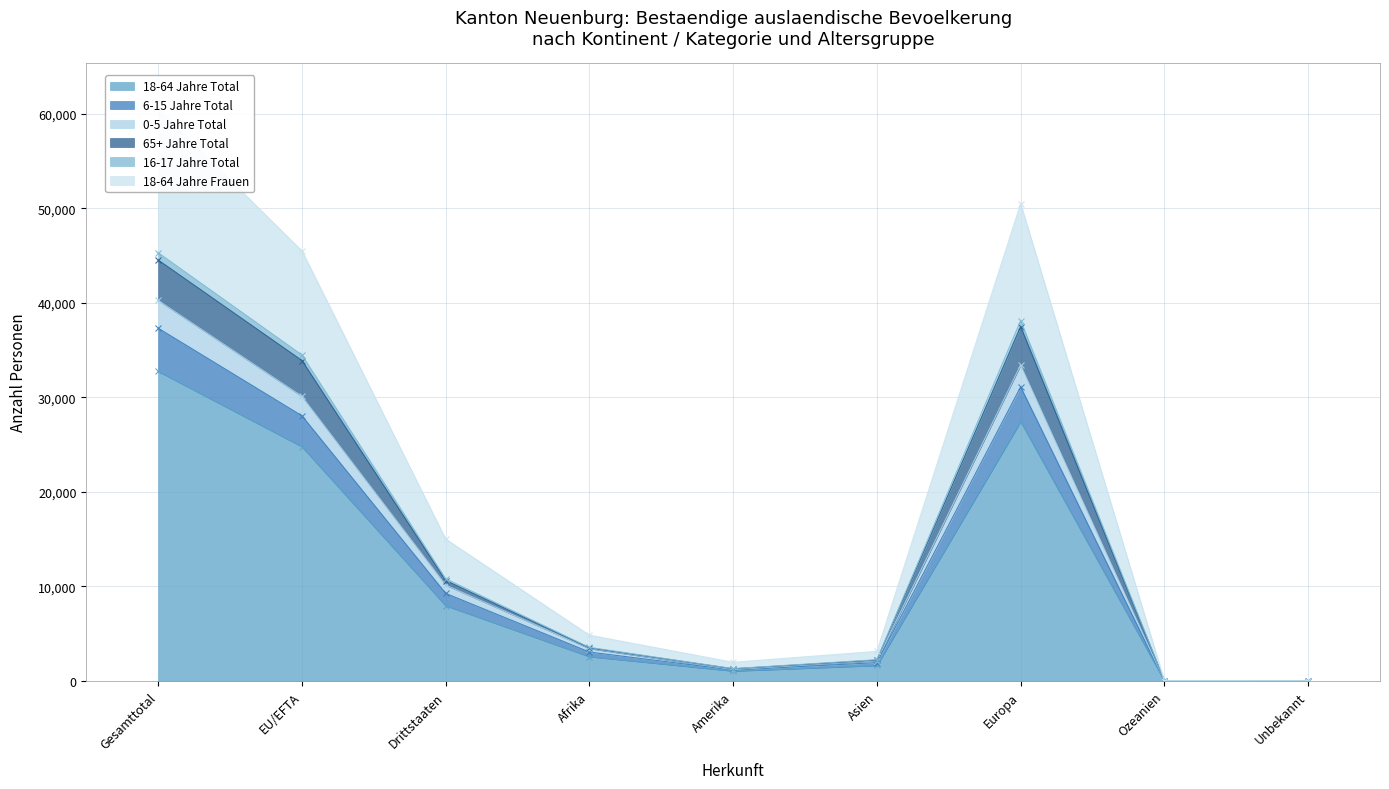

True or false: 65+ Jahre Total has a value of 23 at Unbekannt.

True